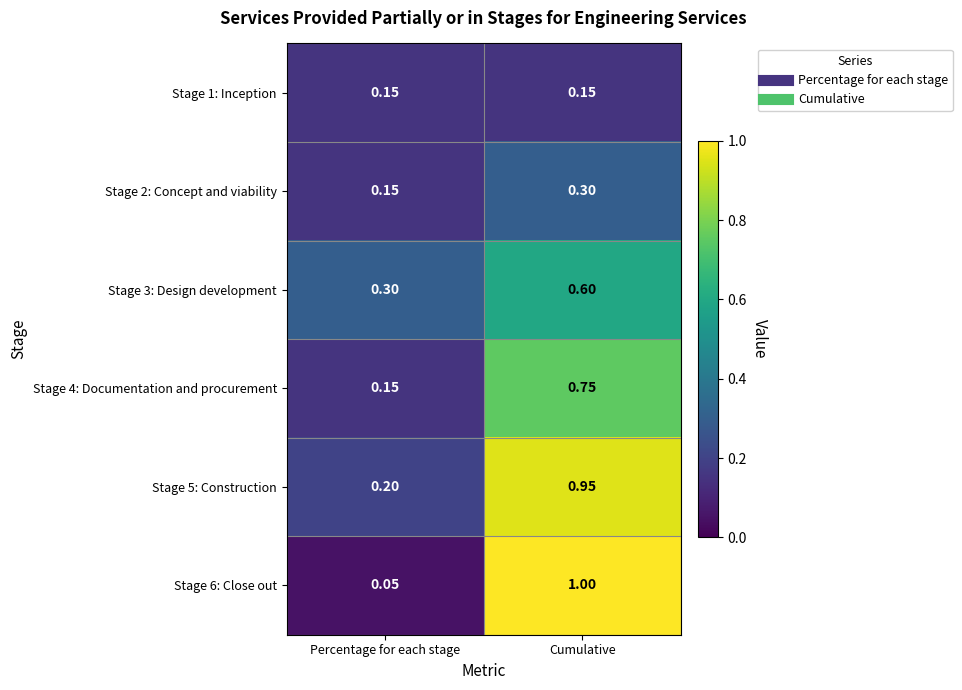

Which label corresponds to the largest value in the chart?

Cumulative